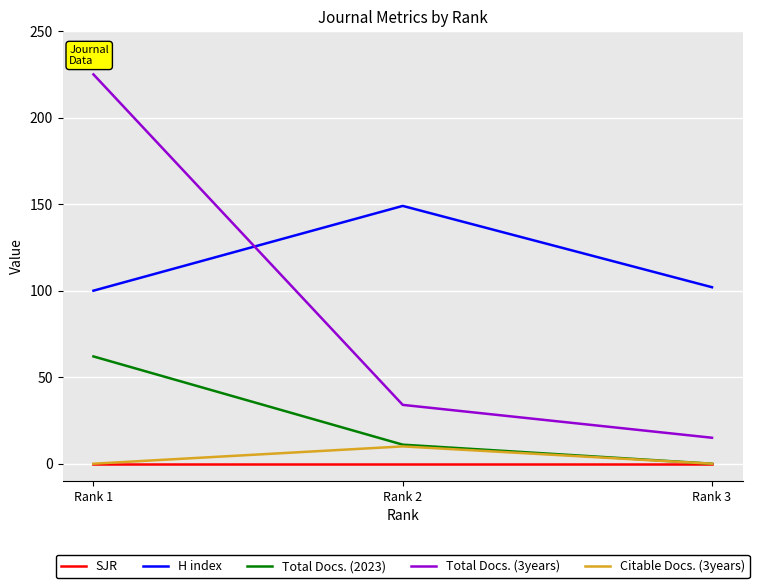

What is the difference between the highest and lowest values at Rank 3?

102